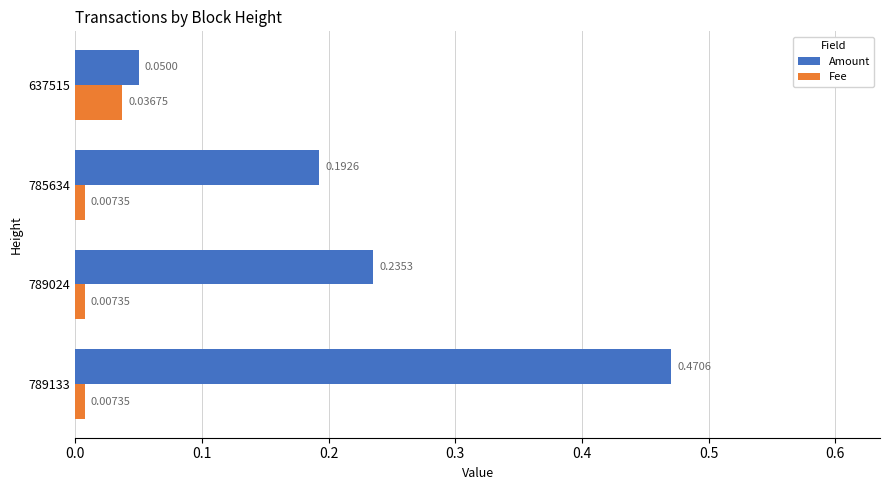

What is the sum of all Amount values?

0.9